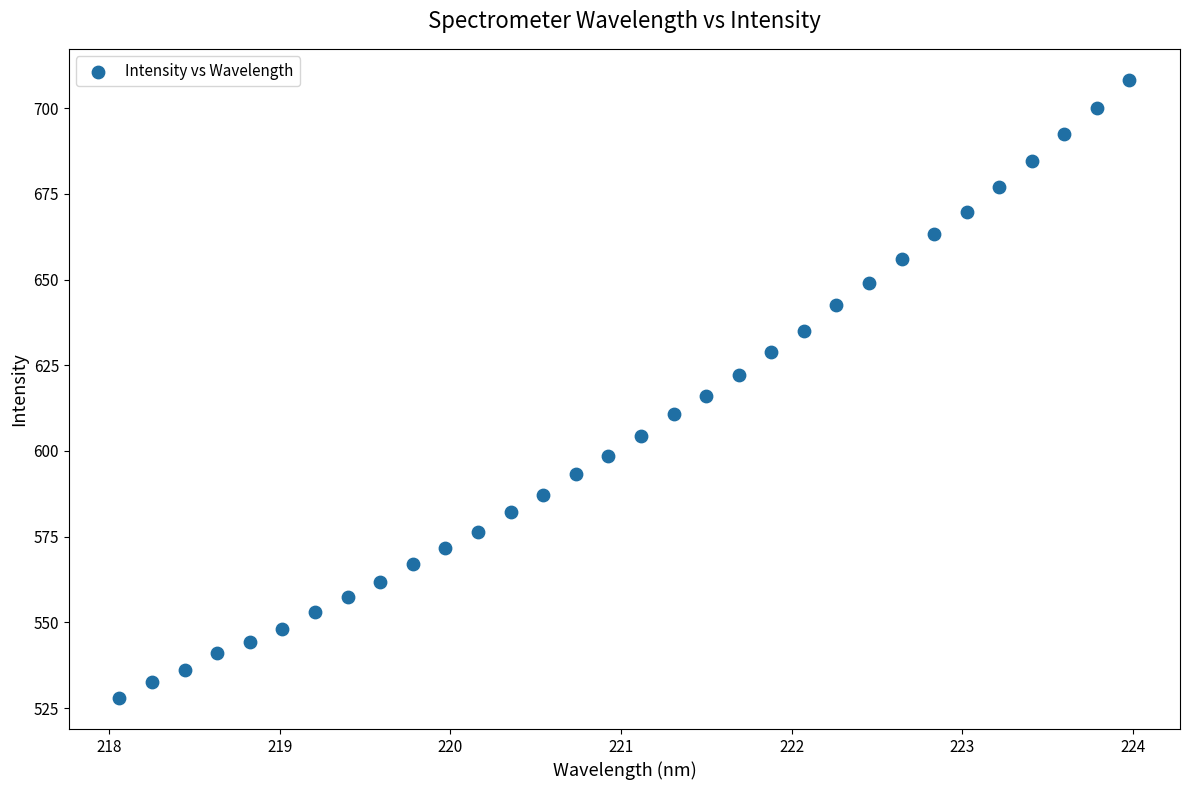

What is the range of Y values (max minus min)?

180.4